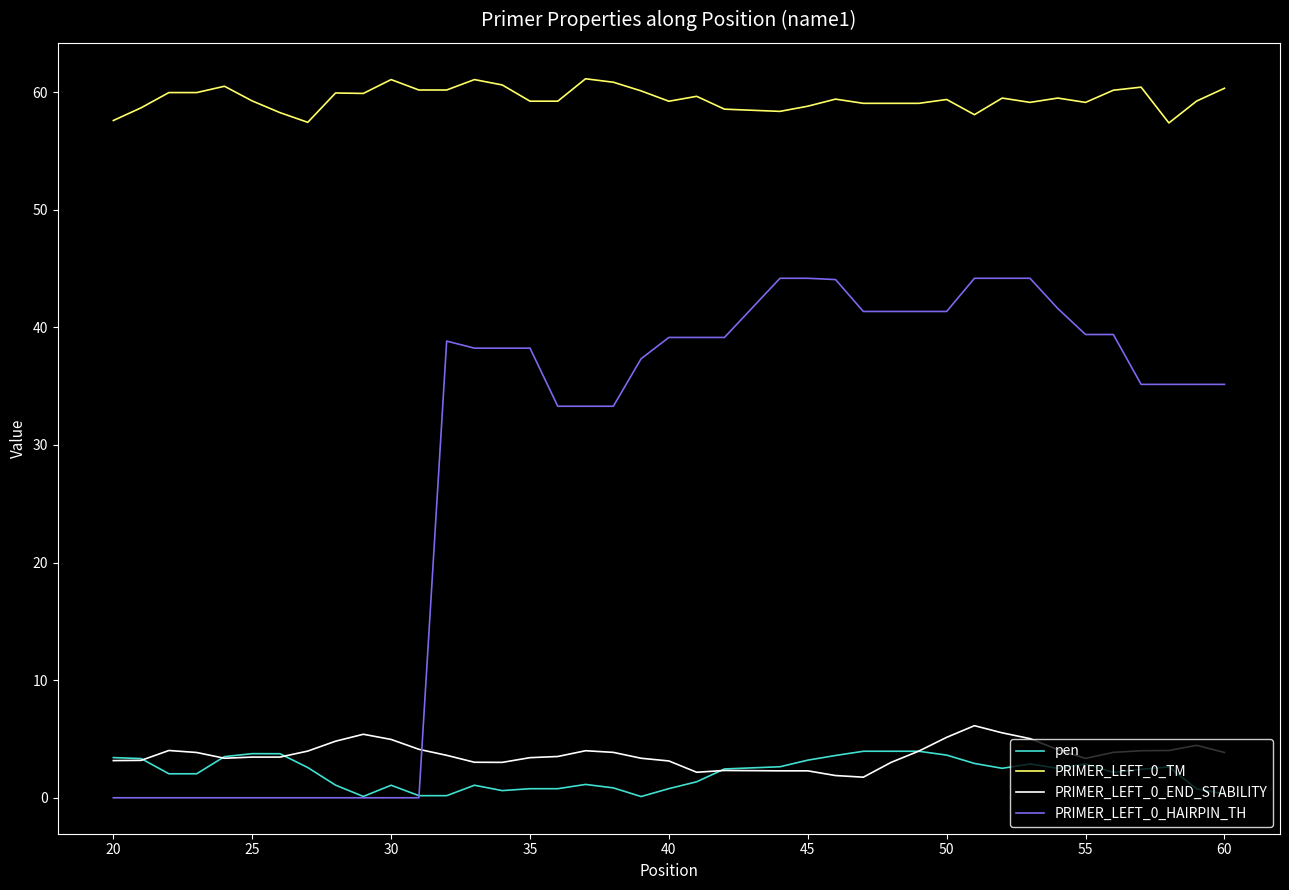

Count the number of categories in the chart.

40